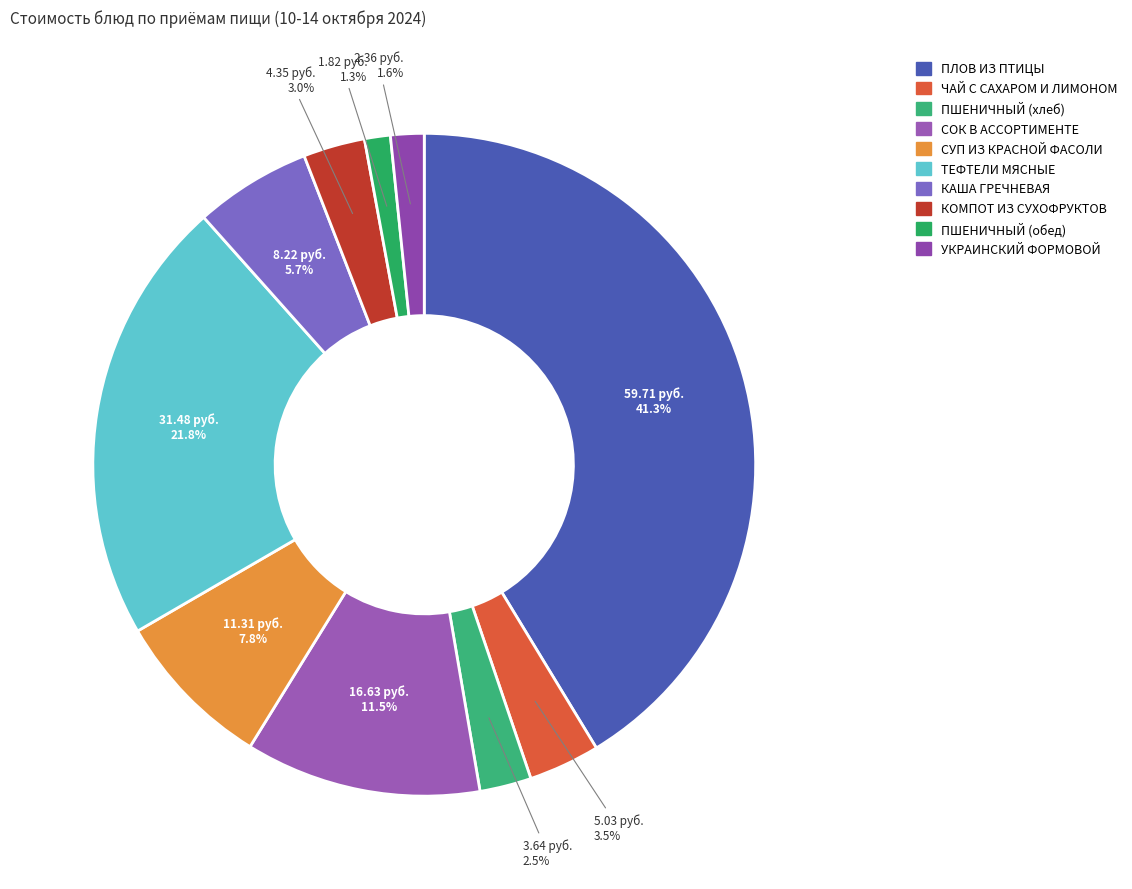

Is there a majority slice in this chart?

No